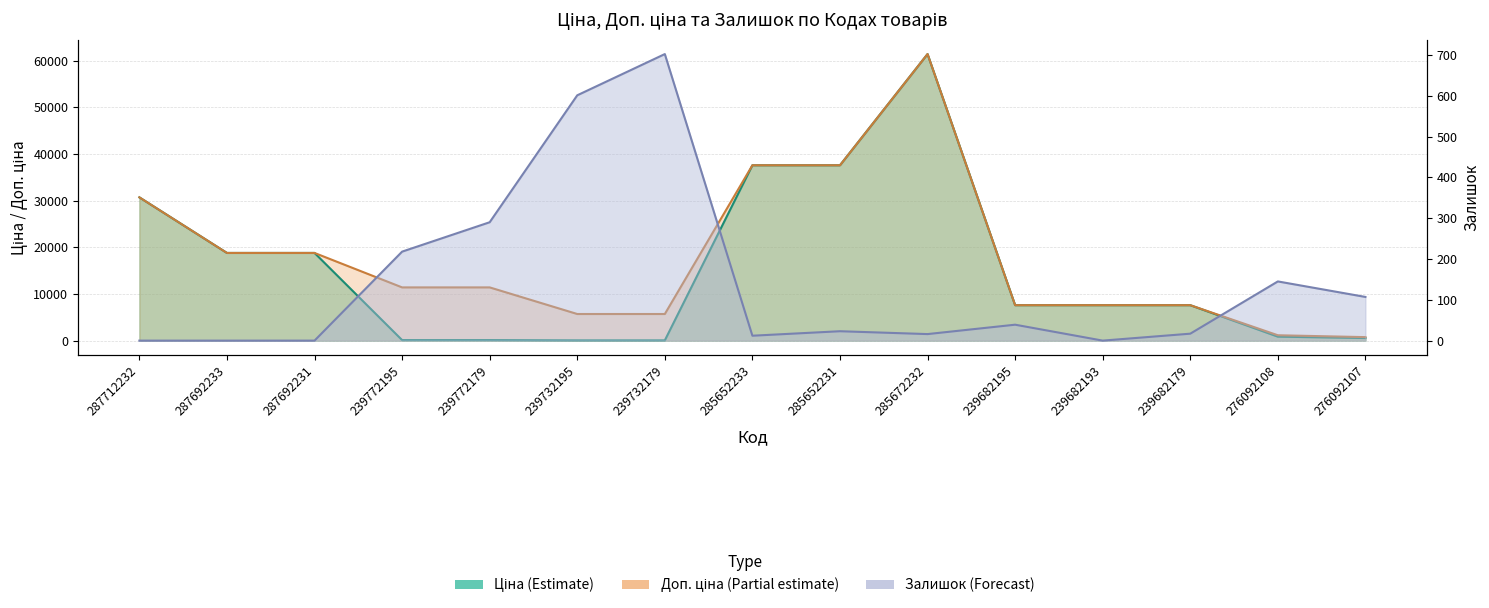

Which series has the largest total across all categories?

Доп. ціна